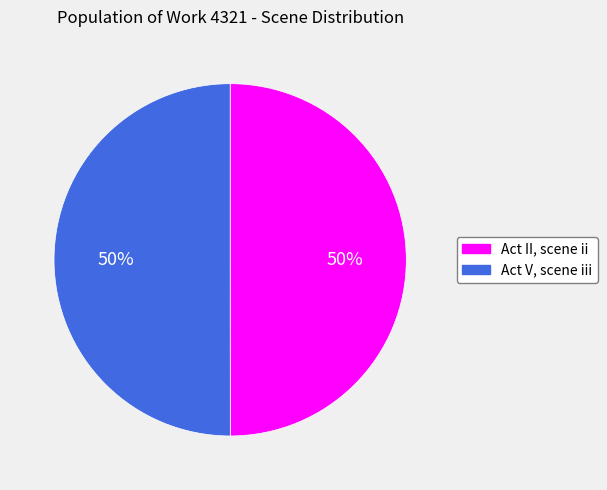

What is the ratio of the value at Act V, scene iii to the value at Act II, scene ii?

1.0